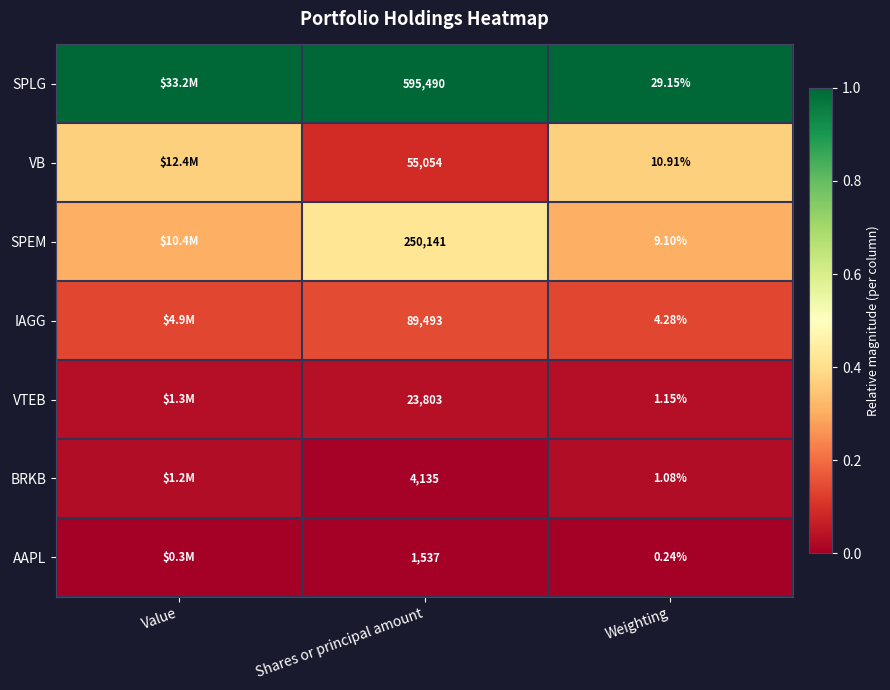

The value of VTEB at Weighting is 0.0. True or false?

False